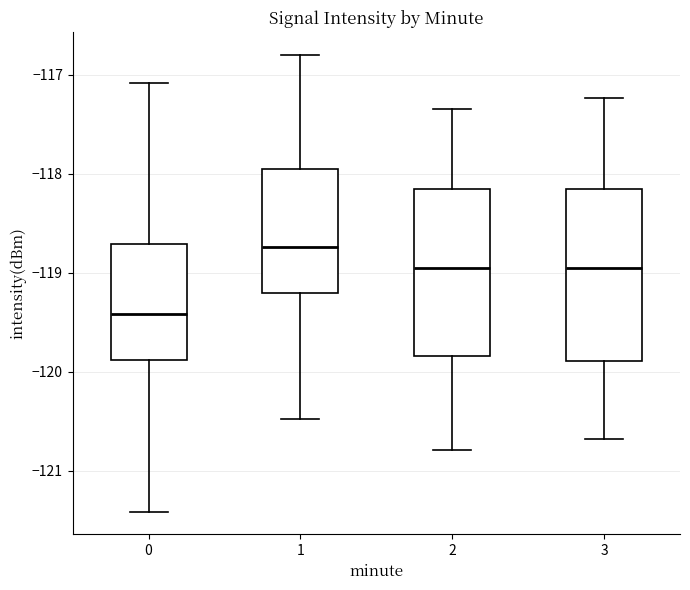

Where does the upper whisker of the box at x = 2 end on the y-axis? The values are not printed on the chart, so give them approximately, as read against the axis.

-117.3